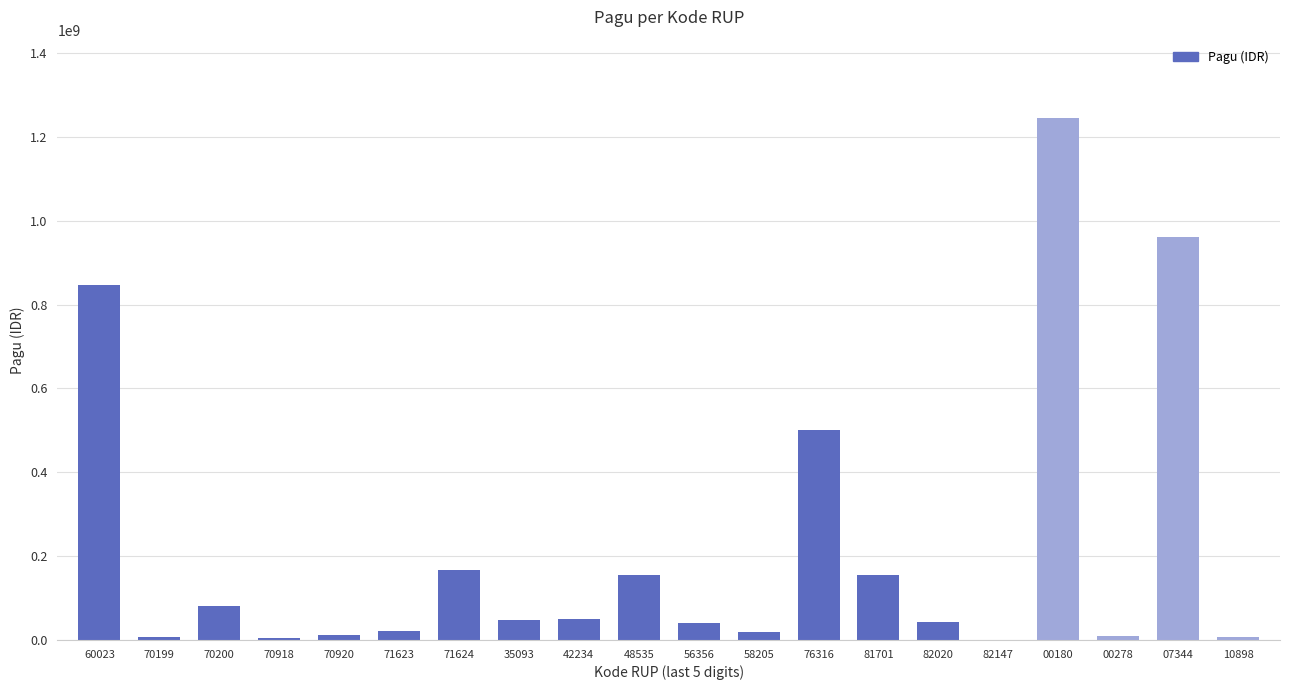

Is it true that the value at 07344 is 959971000?

True